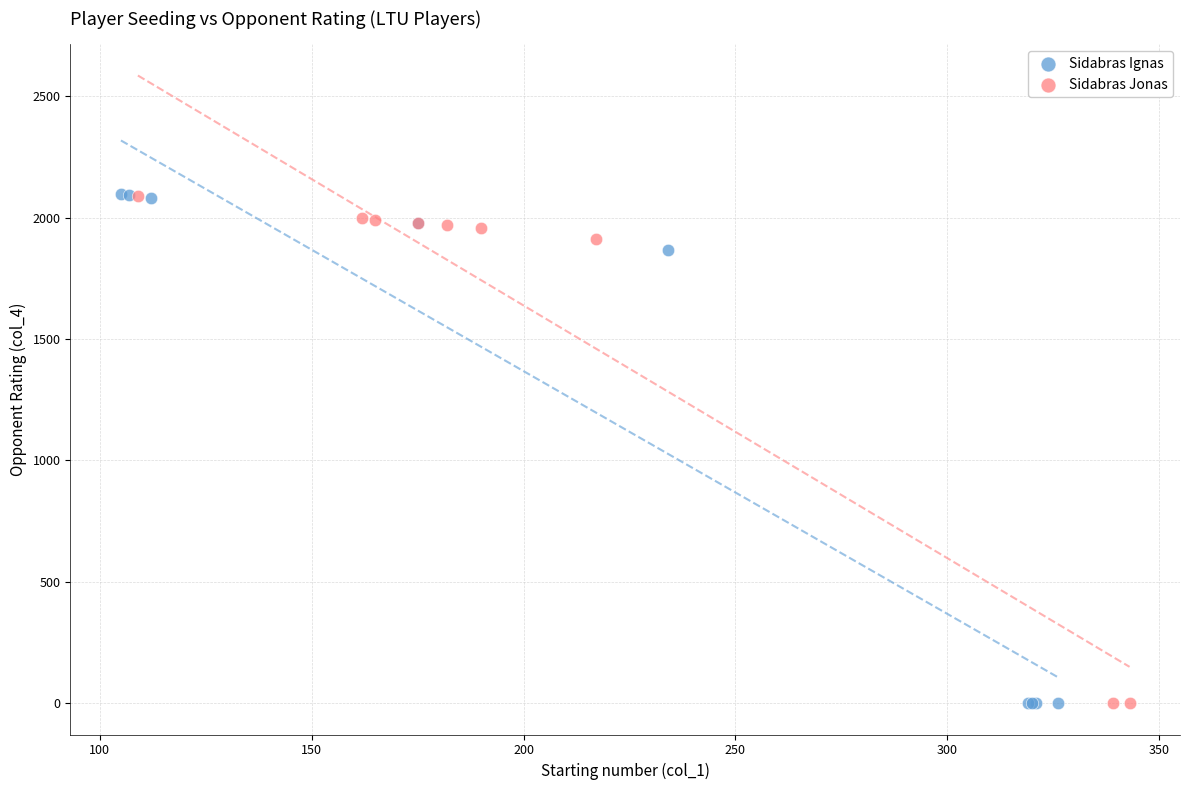

What are all the series names shown in the legend?

Sidabras Ignas, Sidabras Jonas